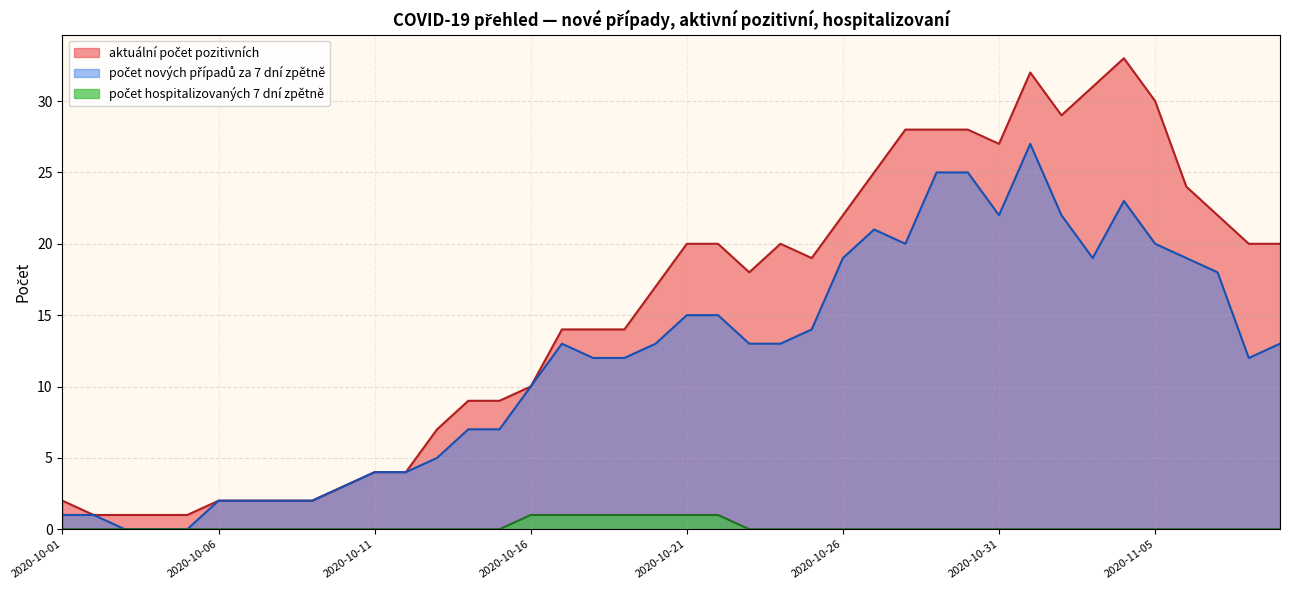

What is the average value of the počet nových případů za 7 dní zpětně series?

12